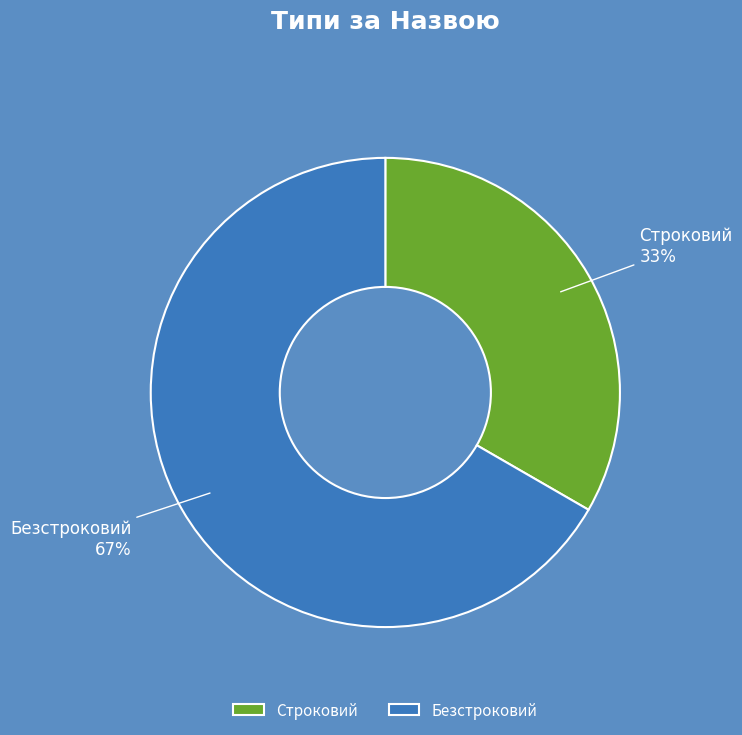

Does Безстроковий represent more than half of the total?

Yes